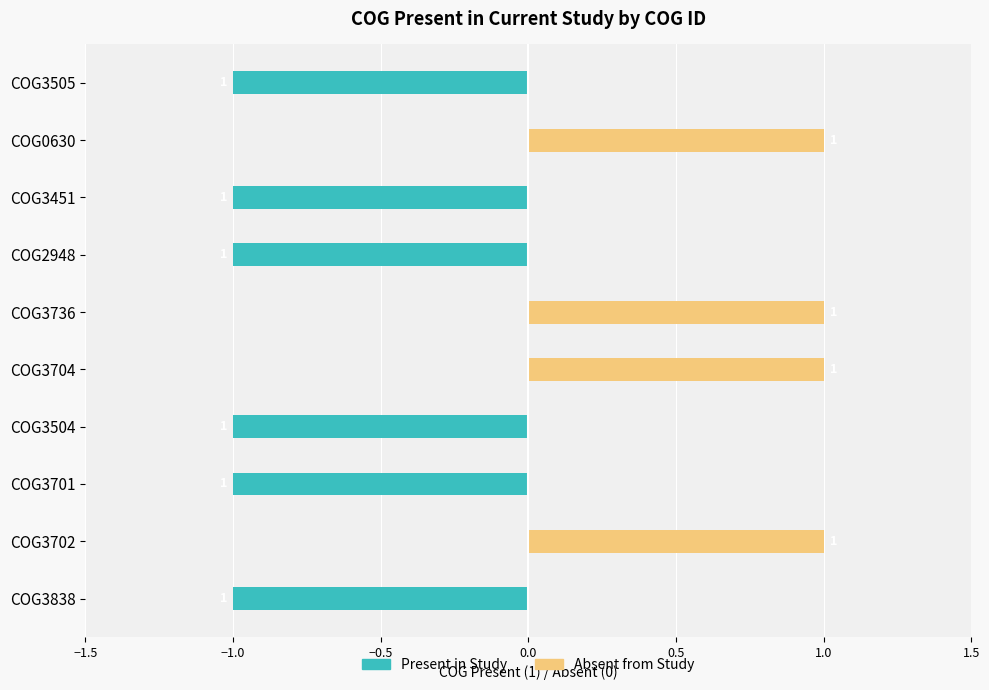

What is the value of the Present bar at the 7th from the left?

-1